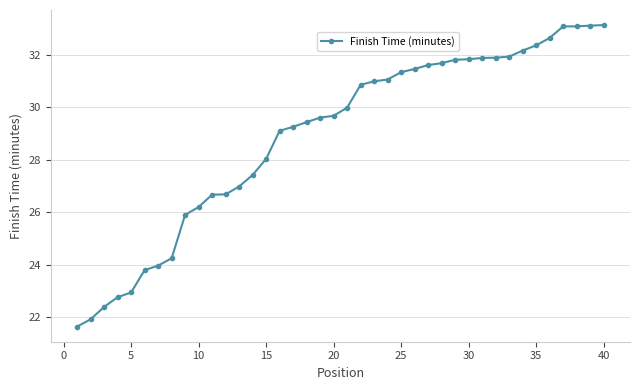

What is the sum of all values?

1156.3